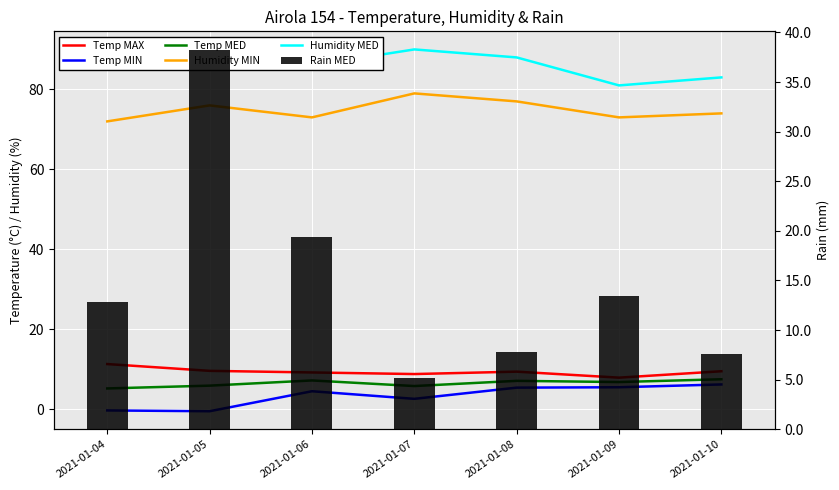

Reading right to left, what are all the values shown in this chart?

Temp MAX: 9.5	7.9	9.4	8.8	9.2	9.6	11.3
Temp MIN: 6.2	5.5	5.4	2.6	4.5	-0.5	-0.3
Temp MED: 7.5	6.8	7.1	5.8	7.2	5.9	5.2
Humidity MIN: 74.0	73.0	77.0	79.0	73.0	76.0	72.0
Humidity MED: 83.0	81.0	88.0	90.0	86.0	88.0	87.0
Rain MED: 7.6	13.4	7.8	5.2	19.4	38.2	12.8